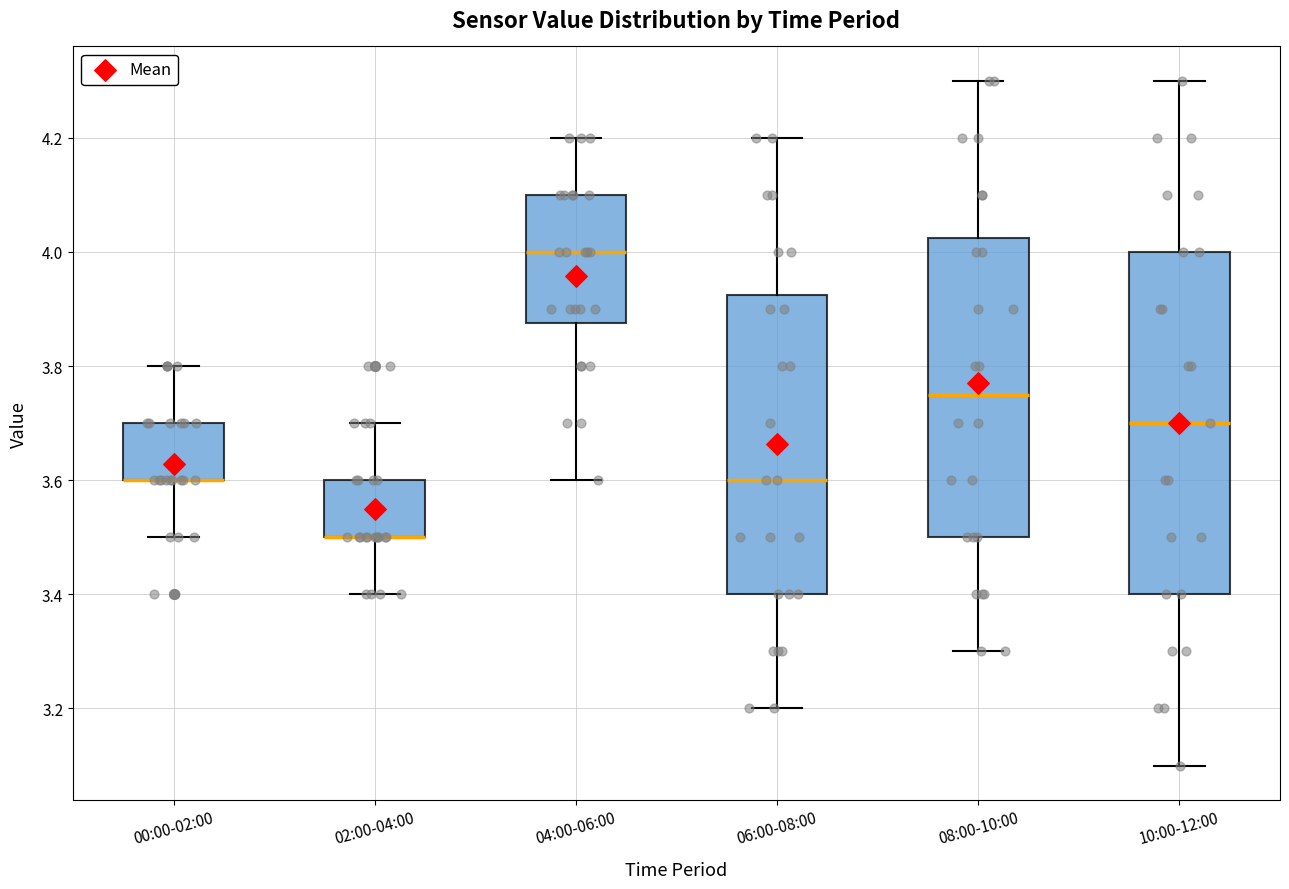

Which box is the tallest, from its lower edge to its upper edge?

10:00-12:00